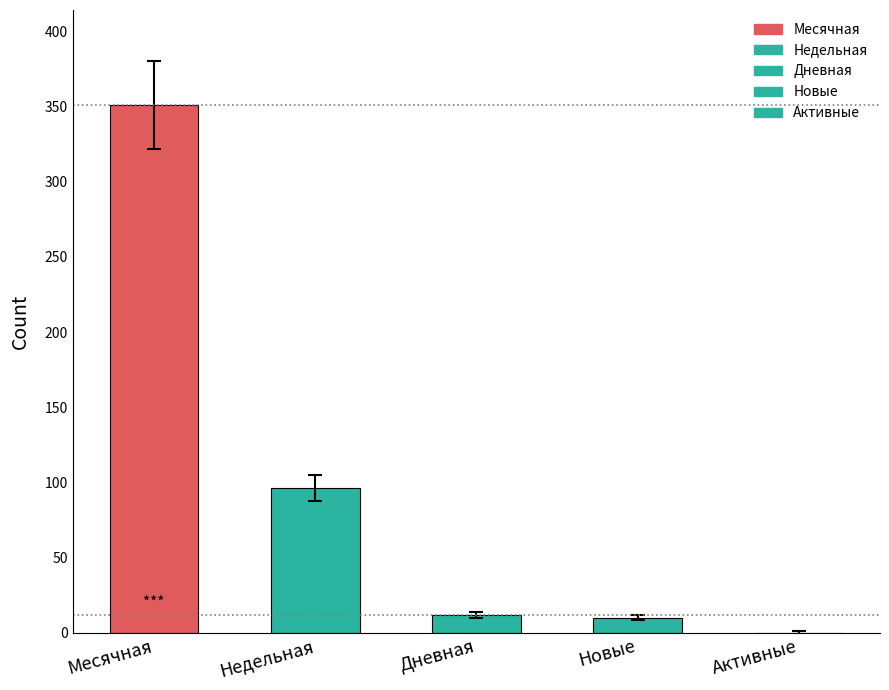

What is the change in value from Недельная to Активные?

-96